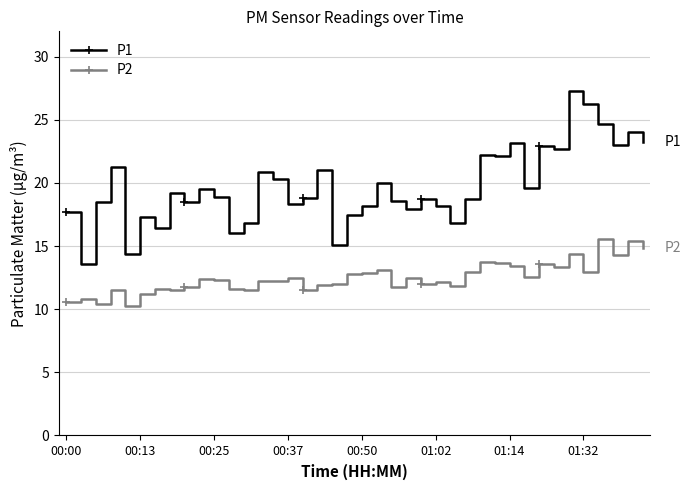

Does the chart have visible grid lines?

Yes